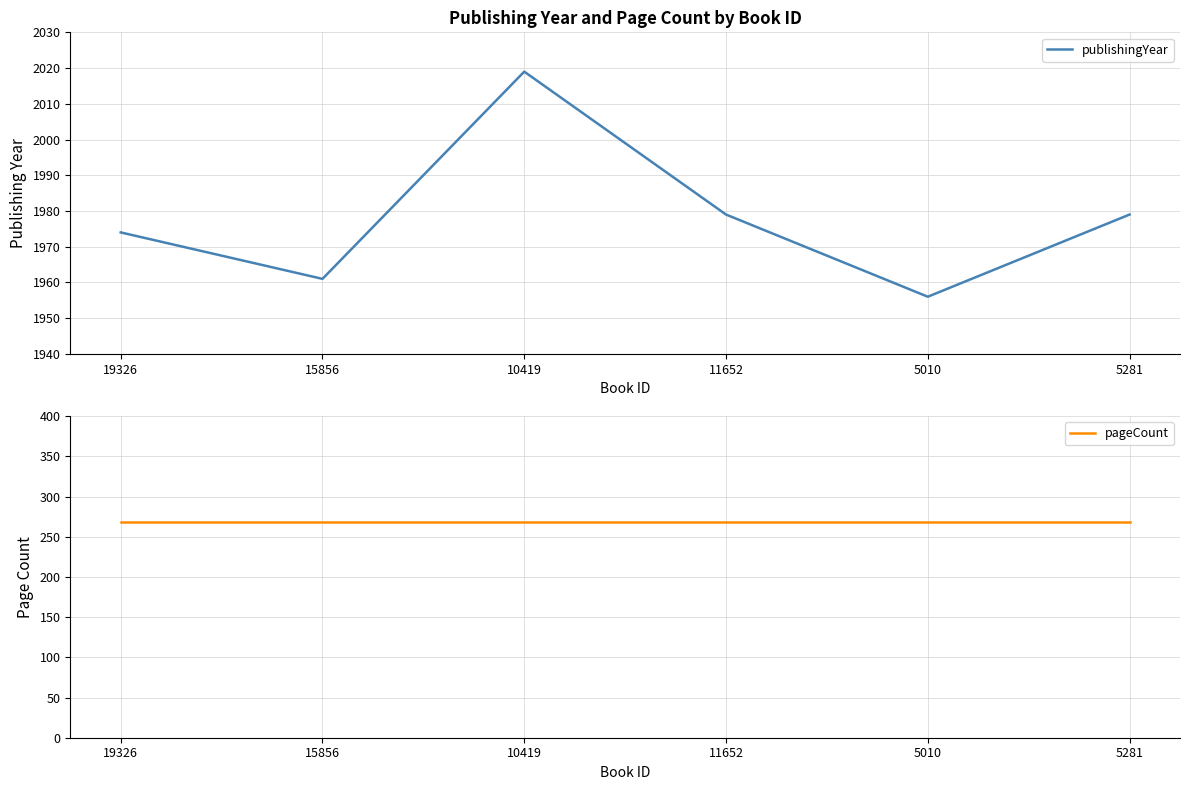

Is it true that pageCount equals 268 at 19326?

True